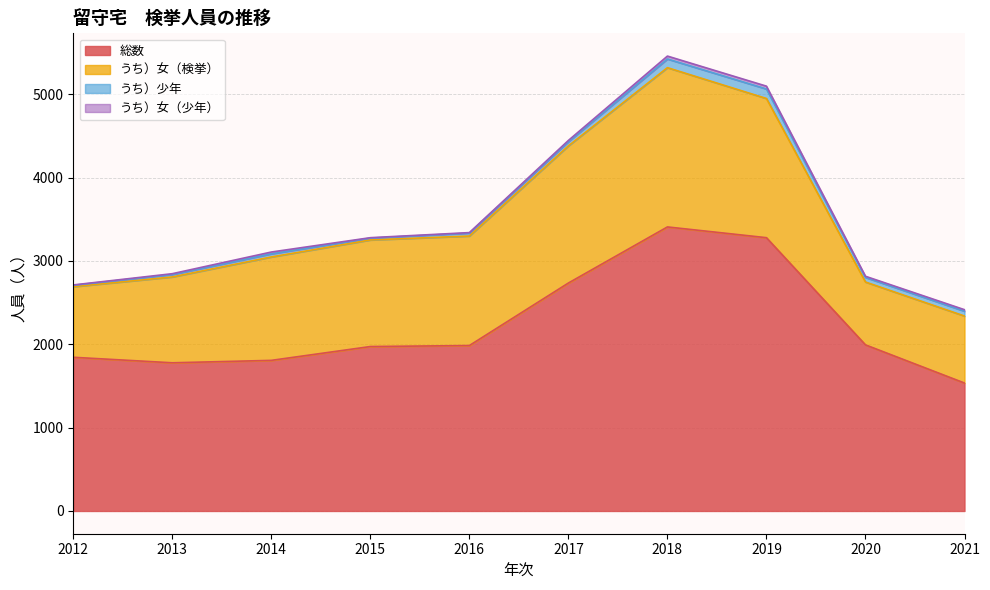

What is the smallest value displayed?

4